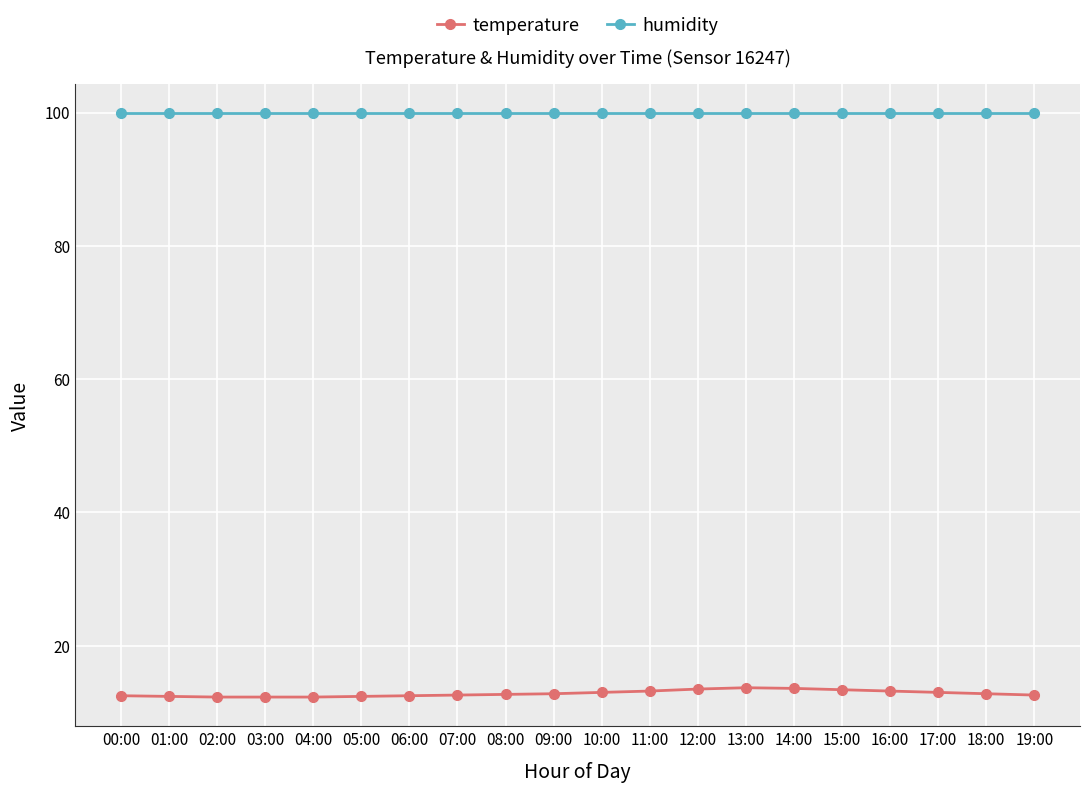

True or false: humidity has a value of 99.9 at 14:00.

True